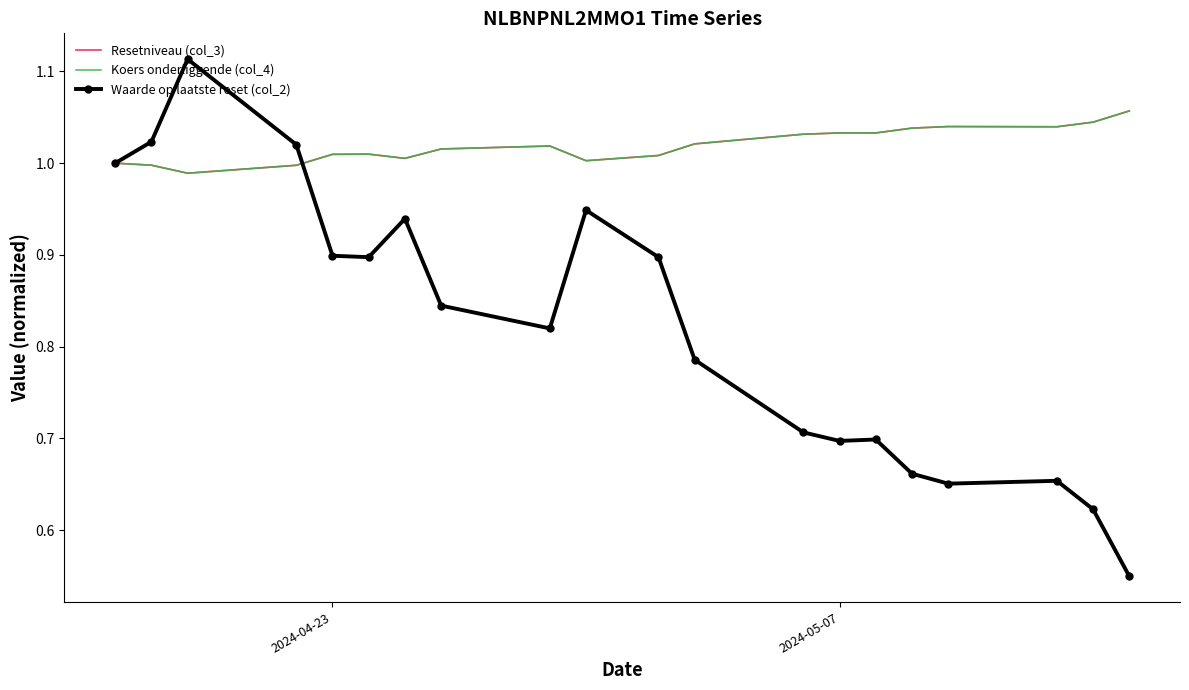

Reading left to right, extract all data points from this chart.

Resetniveau (col_3): 1.0	1.0	1.0	1.0	1.0	1.0	1.0	1.0	1.0	1.0	1.0	1.0	1.0	1.0	1.0	1.0	1.0	1.0	1.0	1.1
Koers onderliggende (col_4): 1.0	1.0	1.0	1.0	1.0	1.0	1.0	1.0	1.0	1.0	1.0	1.0	1.0	1.0	1.0	1.0	1.0	1.0	1.0	1.1
Waarde op laatste reset (col_2): 1.0	1.0	1.1	1.0	0.9	0.9	0.9	0.8	0.8	0.9	0.9	0.8	0.7	0.7	0.7	0.7	0.7	0.7	0.6	0.5